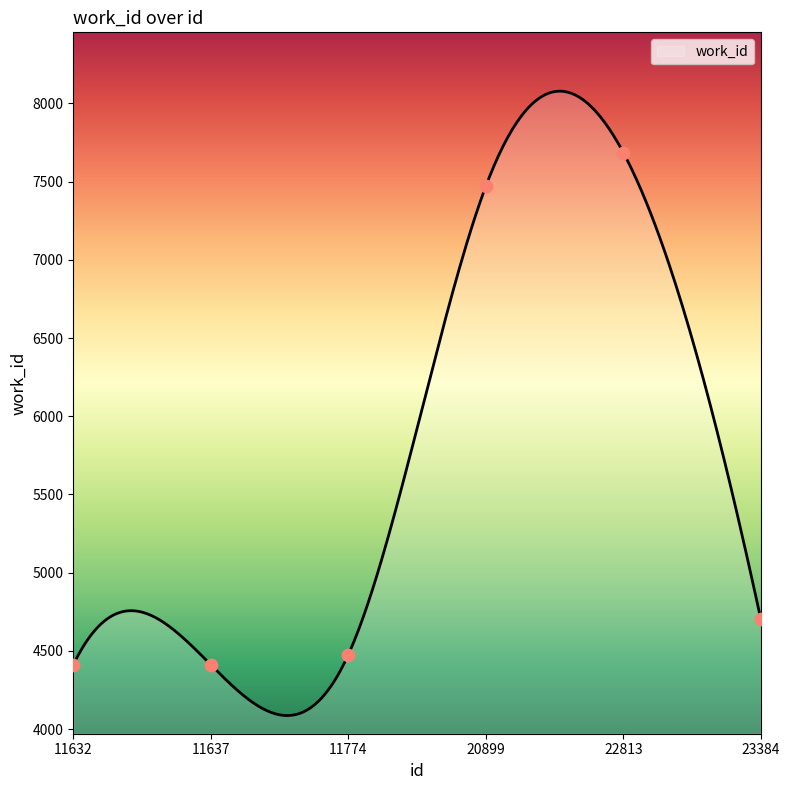

Which has a higher value, 11632 or 20899?

20899